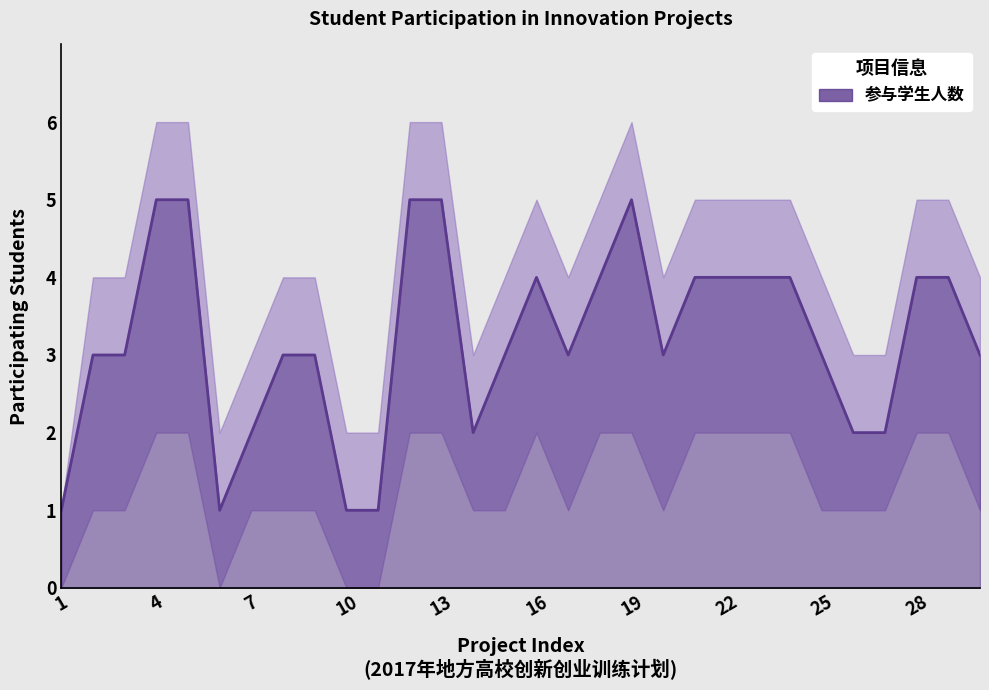

How many interior local valleys (lower than both neighbors) does the data have?

4